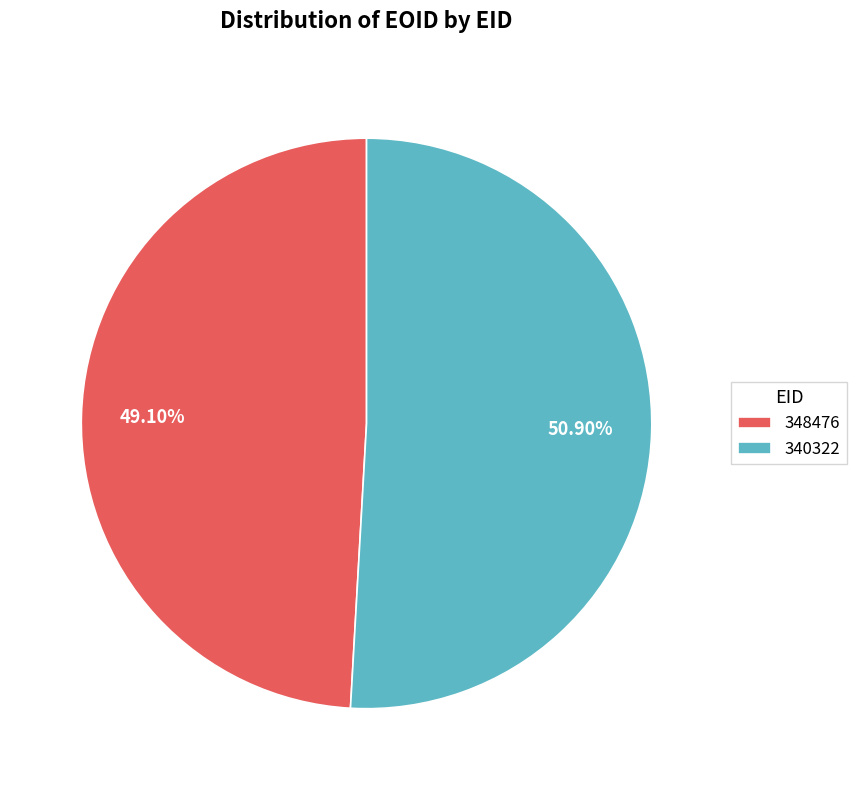

How many slices are in this pie chart?

2